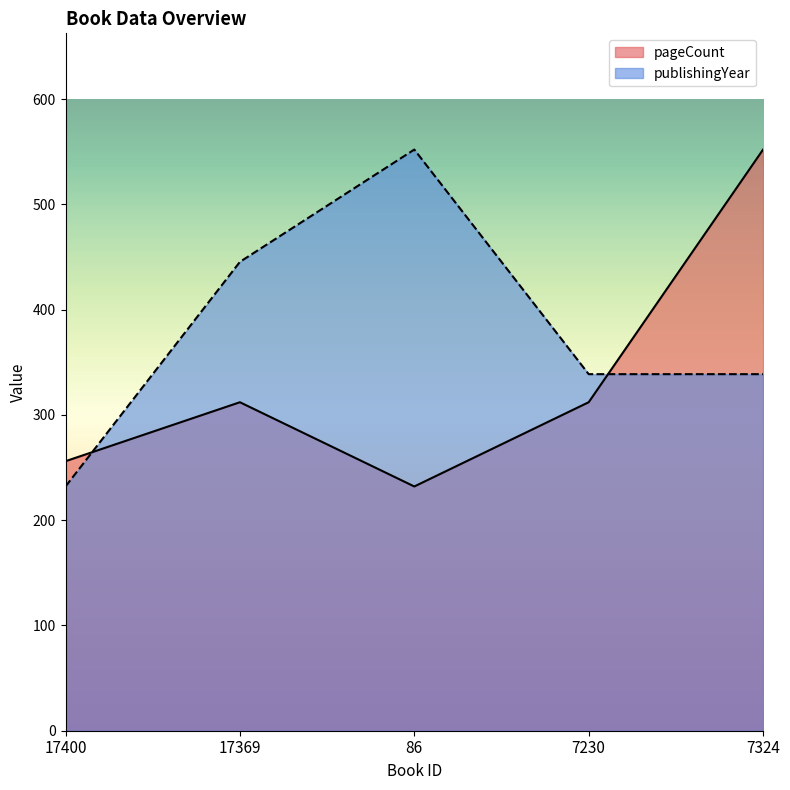

At which label does pageCount reach its peak?

7324